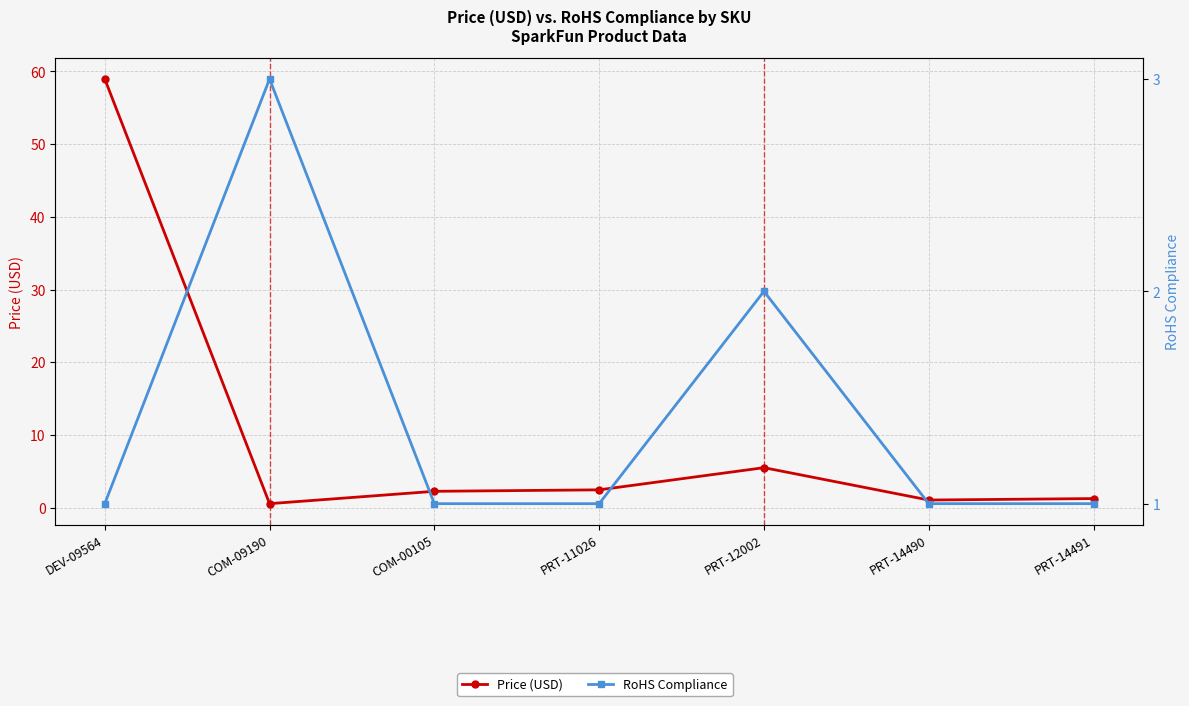

Between COM-09190 and COM-00105, which series saw the biggest shift?

RoHS Compliance